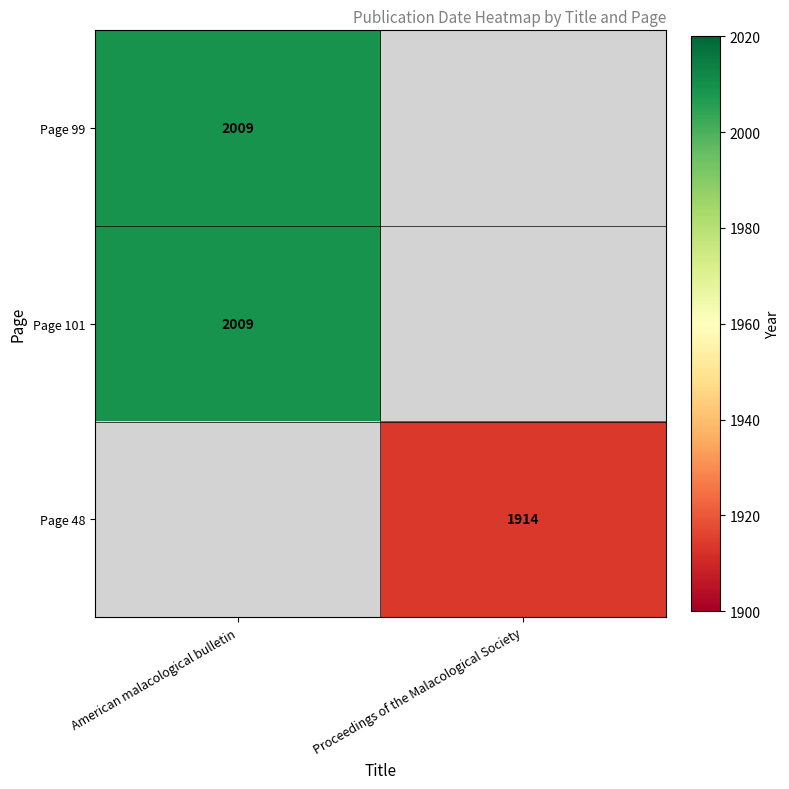

Is it true that Page 99 equals 2009 at American malacological bulletin?

True